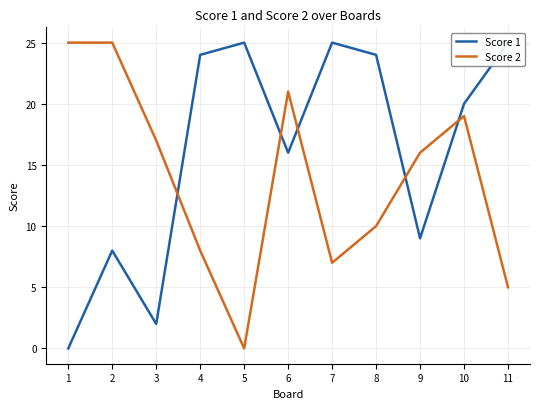

Reading right to left, extract all data points from this chart.

Score 1: 25	20	9	24	25	16	25	24	2	8	0
Score 2: 5	19	16	10	7	21	0	8	17	25	25